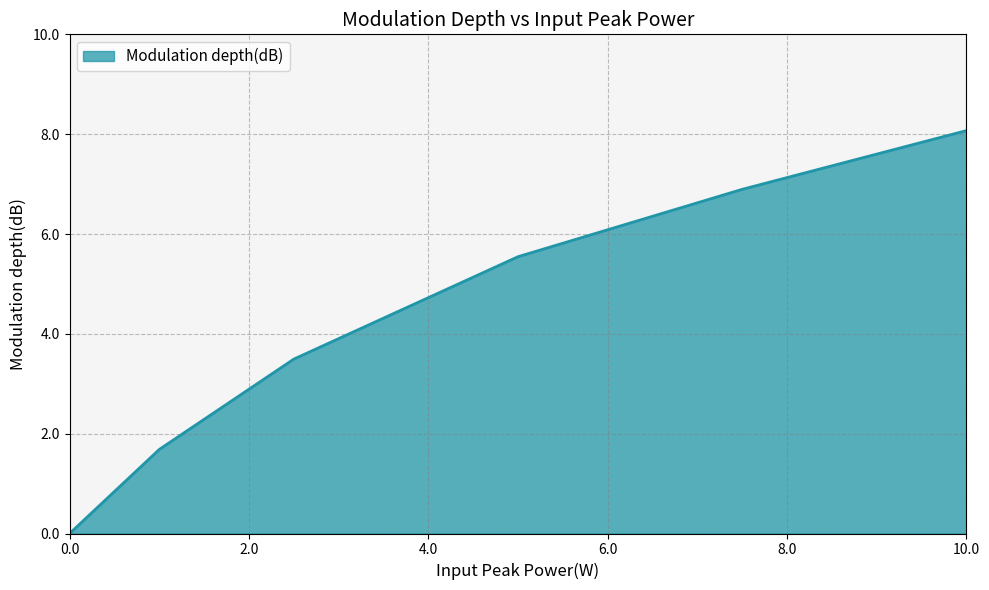

True or false: there are more than 2 points higher than both neighbors.

False